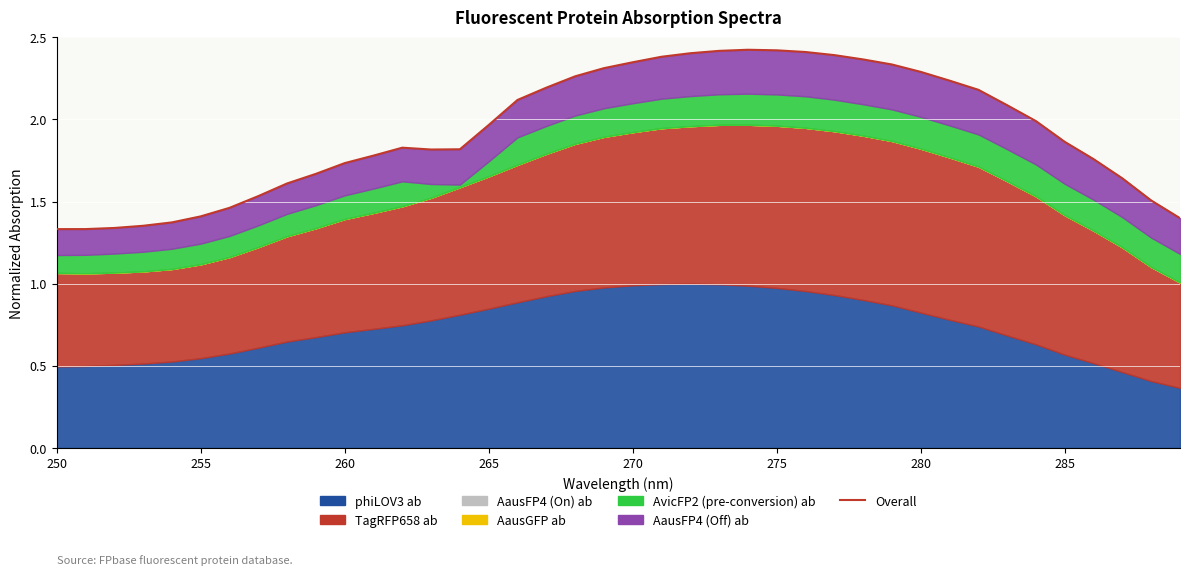

What is the sum of all values?

77.1